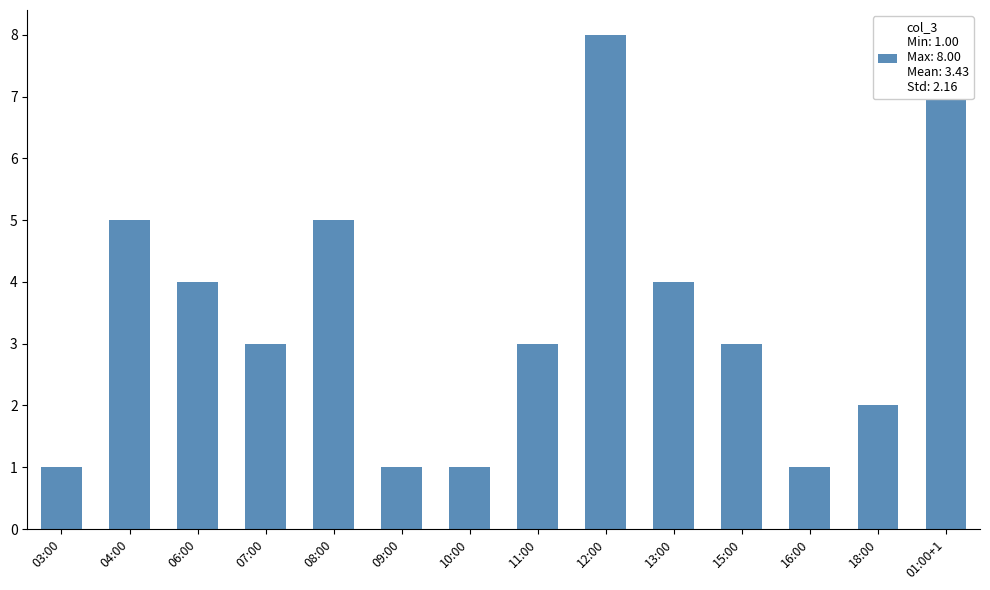

True or false: the data shows 1 at 03:00.

True